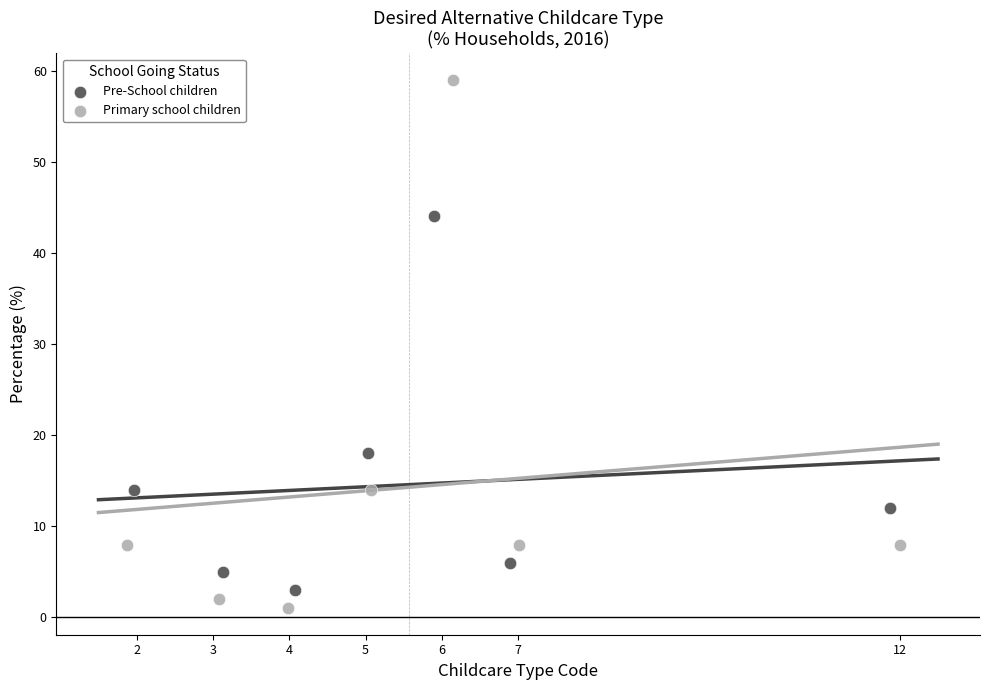

Which series contains the lowest Y value?

Primary school children